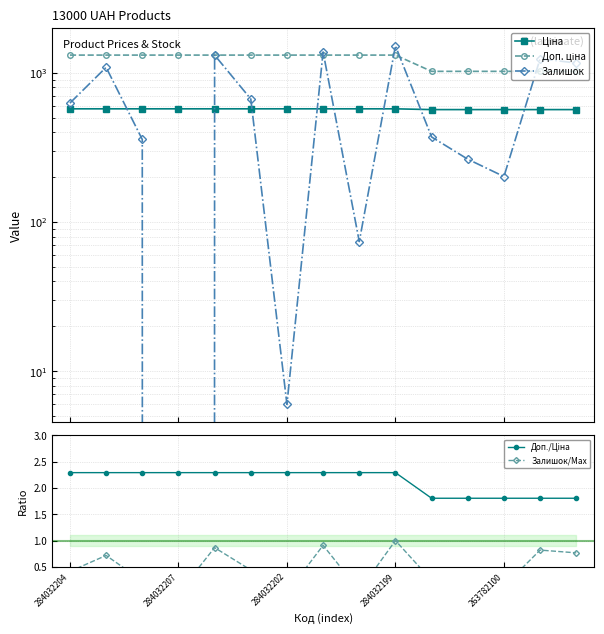

Which series has the widest spread of values?

Залишок